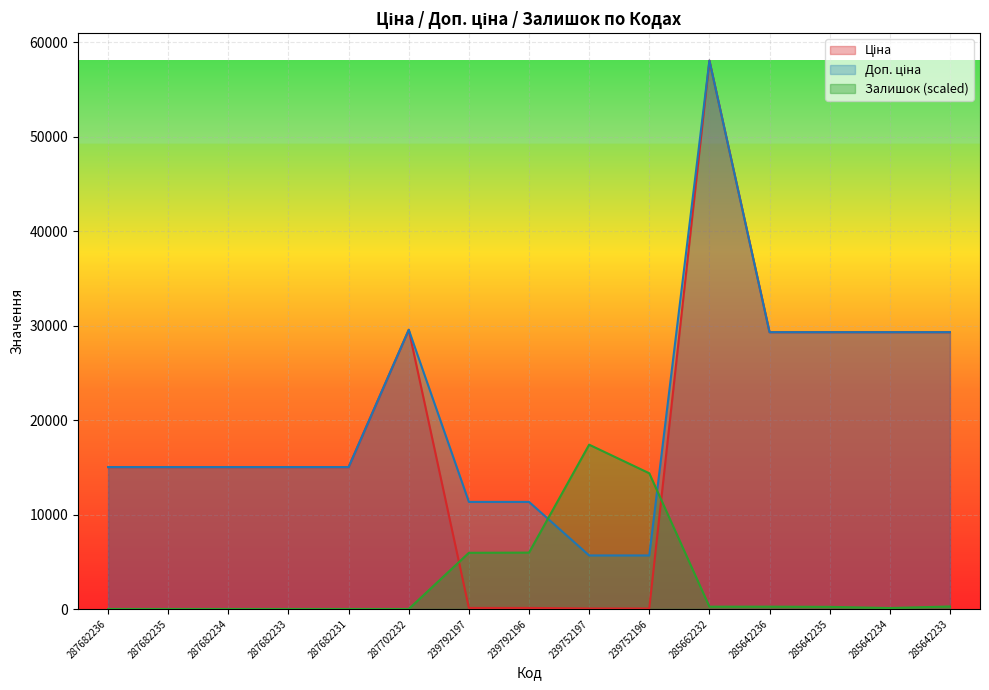

The value of Доп. ціна at 285642234 is 8263.1. True or false?

False